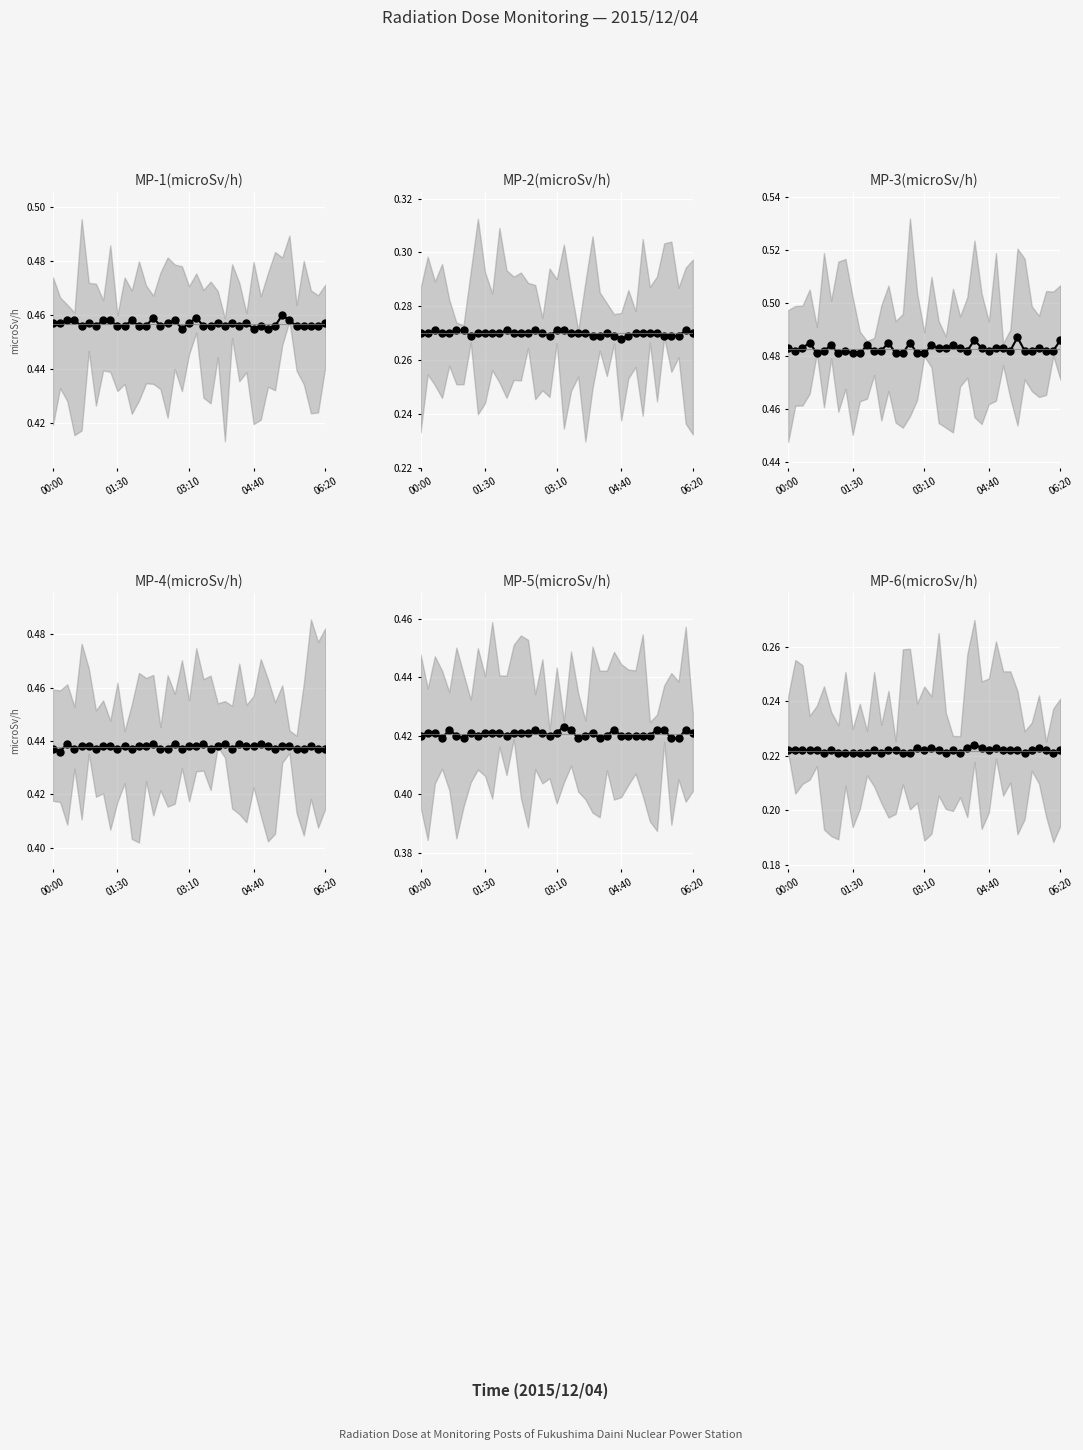

What is the value of the MP-1(microSv/h) point at the 35th from the left?

0.5